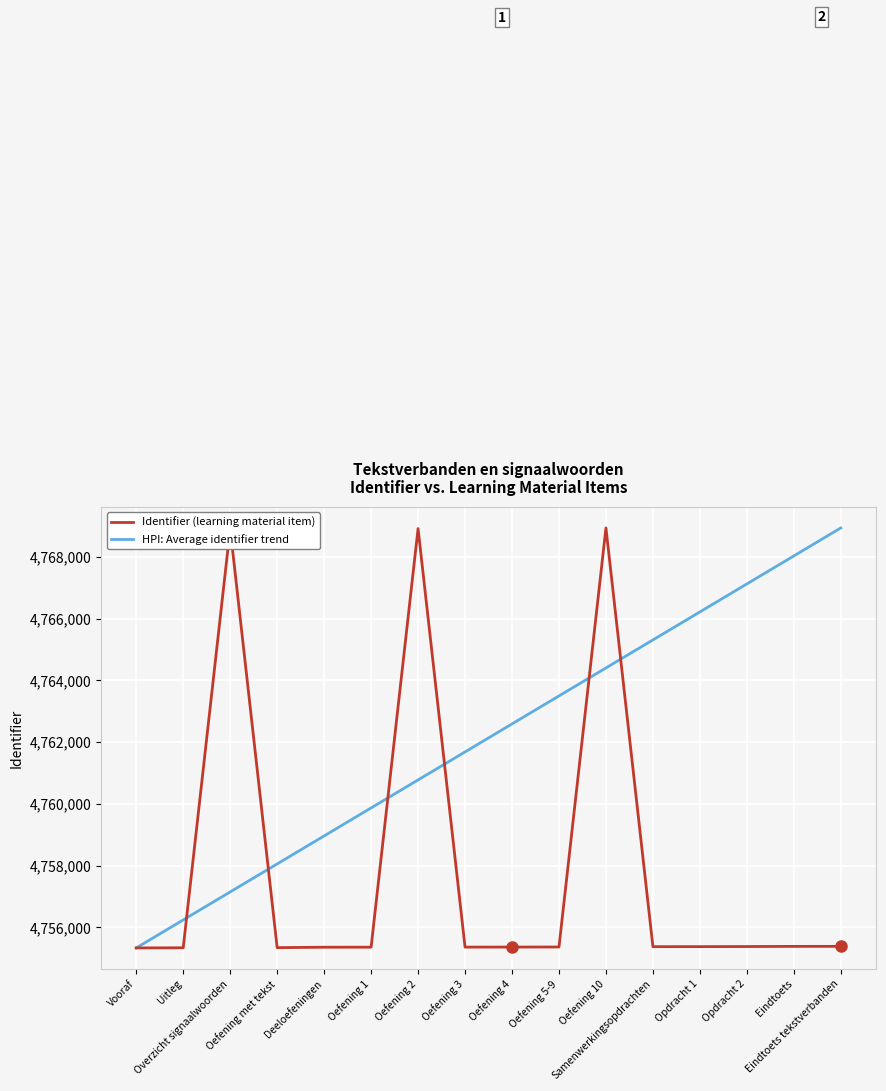

The value of Identifier (learning material item) at Vooraf is 4755329.0. True or false?

True